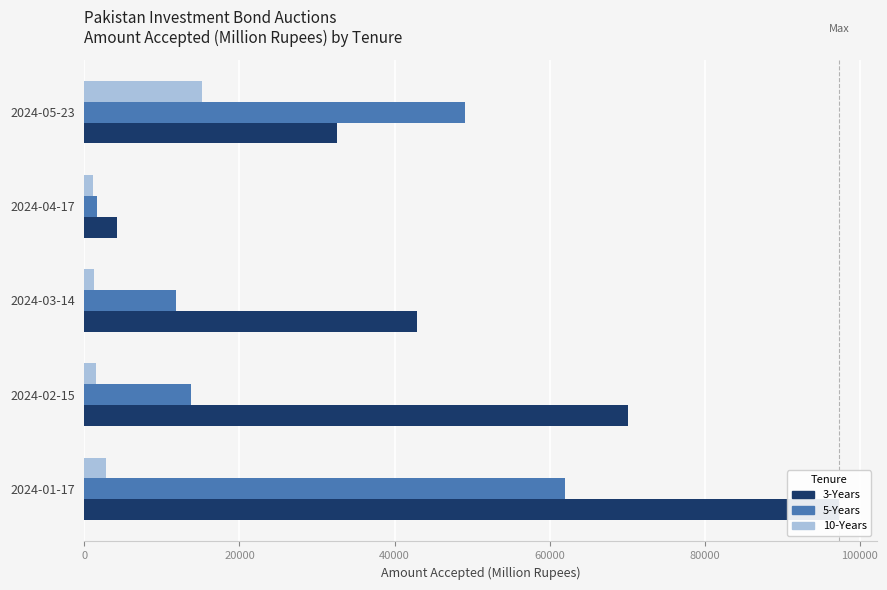

What is the maximum value for 5-Years?

61954.1